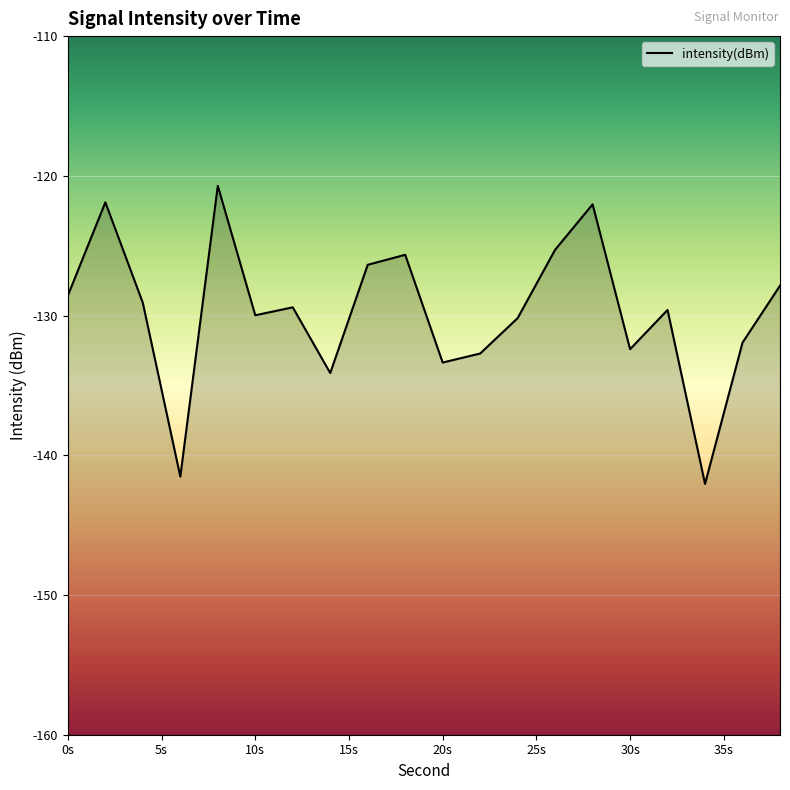

Between 14 and 16, which is larger?

16